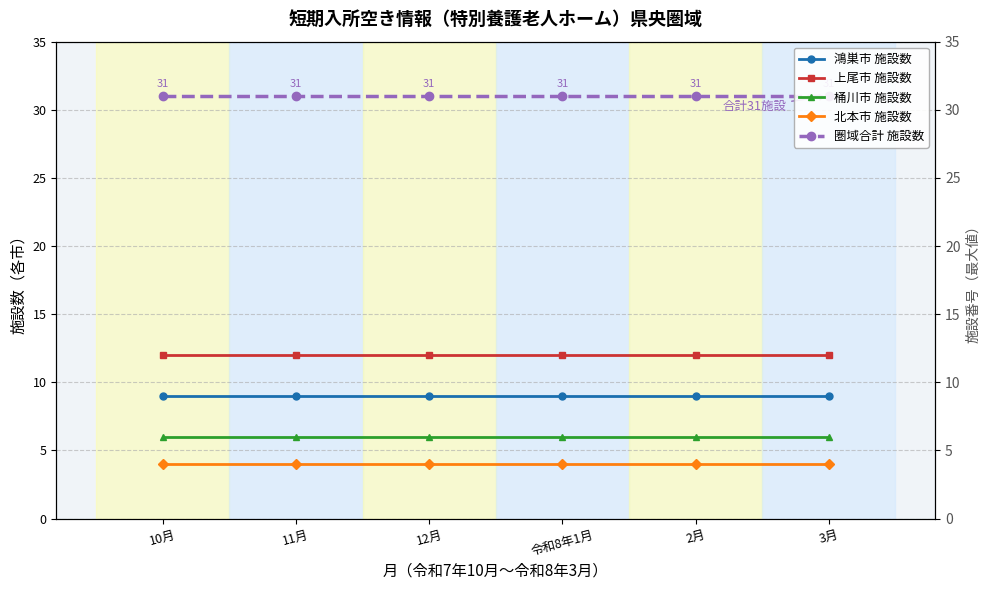

At which category is the sum across all series the highest?

10月